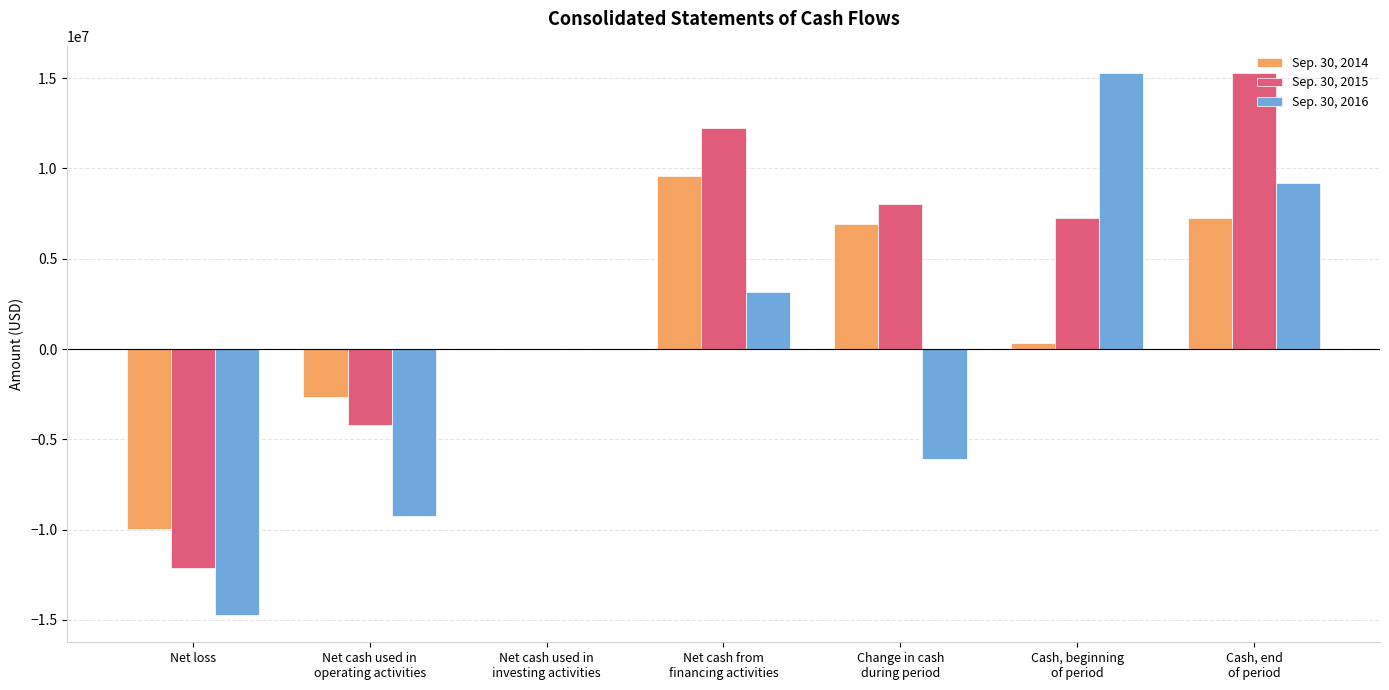

What is the sum of all Sep. 30, 2016 values?

-2467232